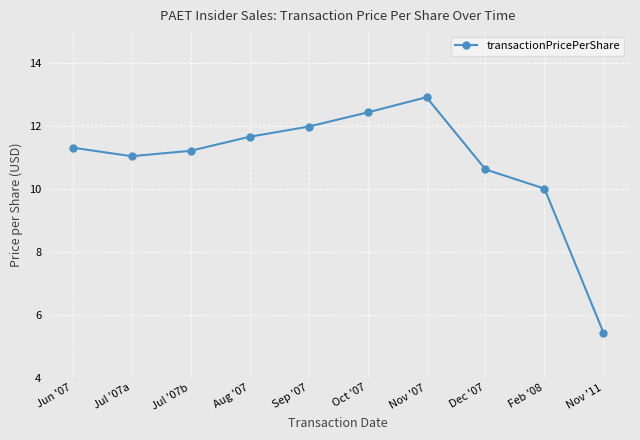

Count the number of categories in the chart.

10